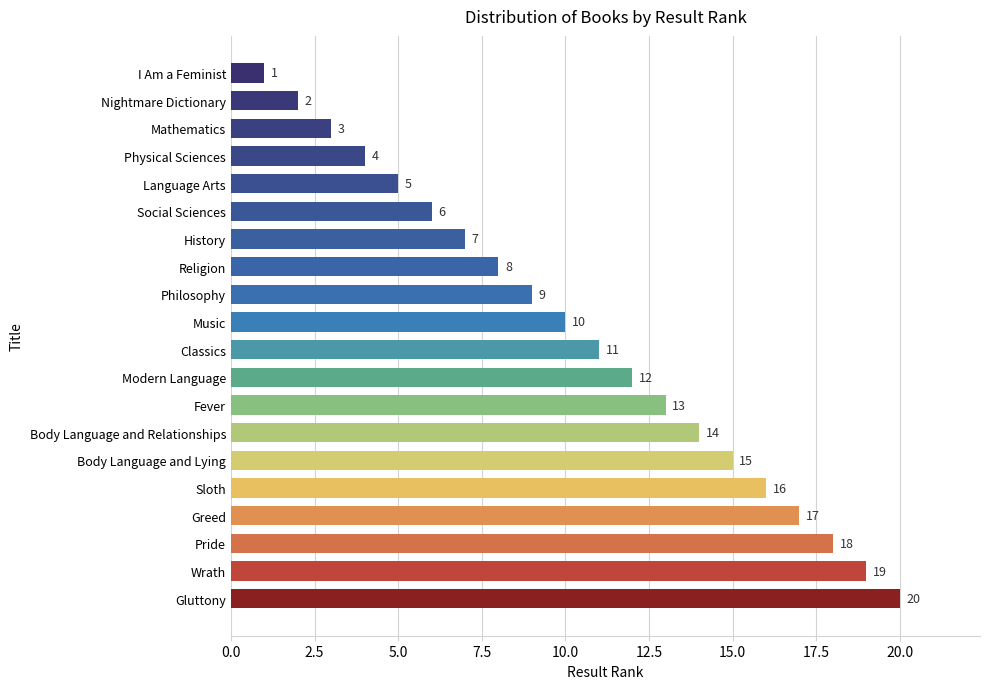

List the labels in order of value, largest first.

Gluttony, Wrath, Pride, Greed, Sloth, Body Language and Lying, Body Language and Relationships, Fever, Modern Language, Classics, Music, Philosophy, Religion, History, Social Sciences, Language Arts, Physical Sciences, Mathematics, Nightmare Dictionary, I Am a Feminist